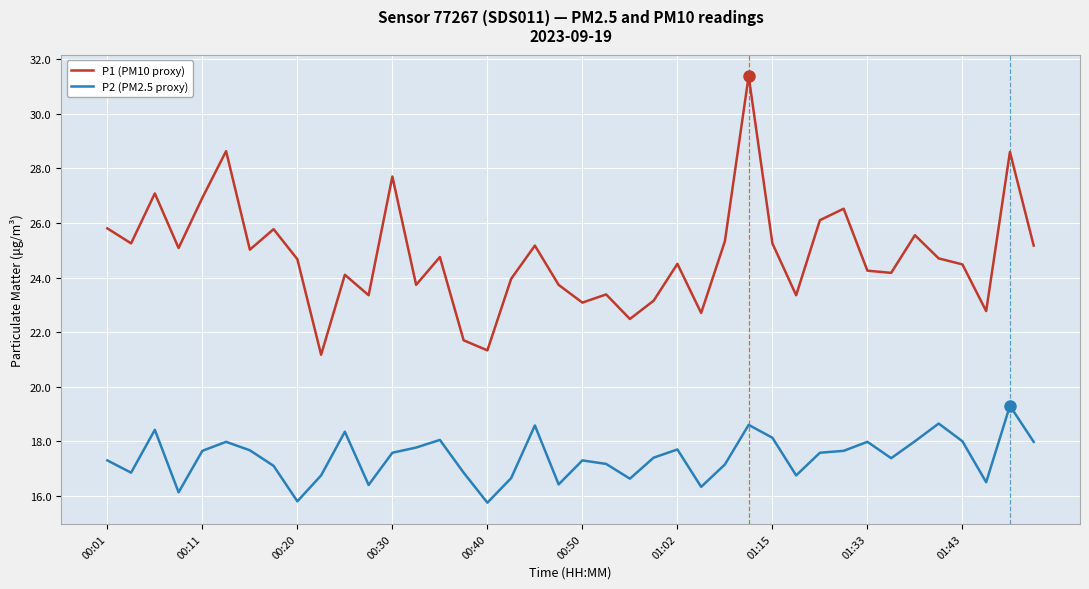

What is the smallest value displayed?

15.8